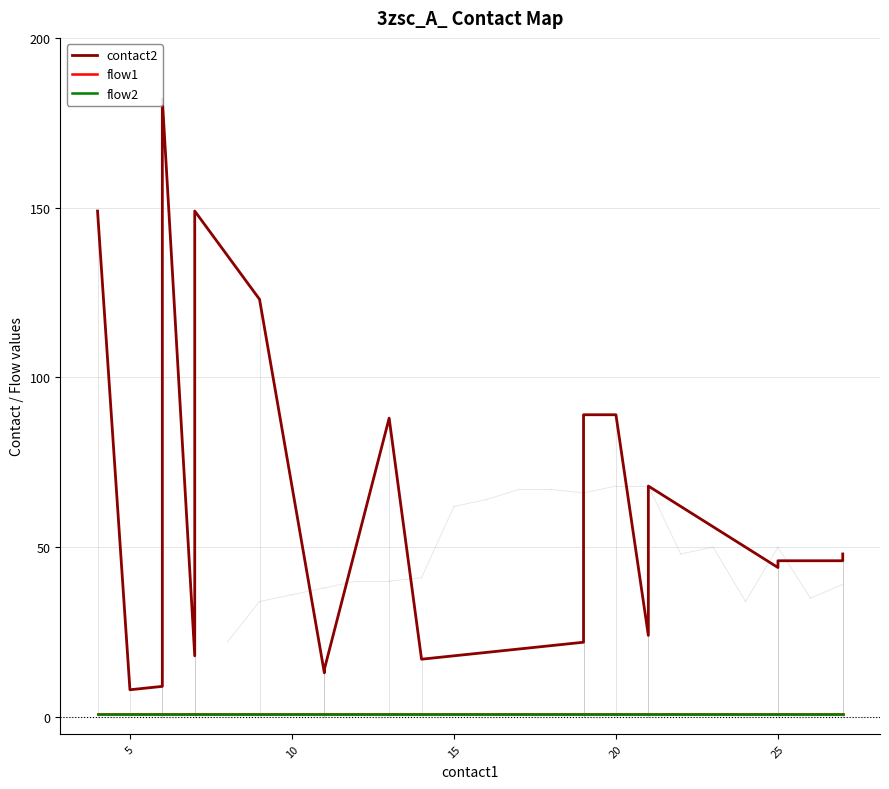

Reading left to right, extract all data points from this chart.

contact2: 149	8	9	182	18	149	123	13	14	88	17	22	89	89	24	68	44	46	46	48
flow1: 1	1	1	1	1	1	1	1	1	1	1	1	1	1	1	1	1	1	1	1
flow2: 1	1	1	1	1	1	1	1	1	1	1	1	1	1	1	1	1	1	1	1